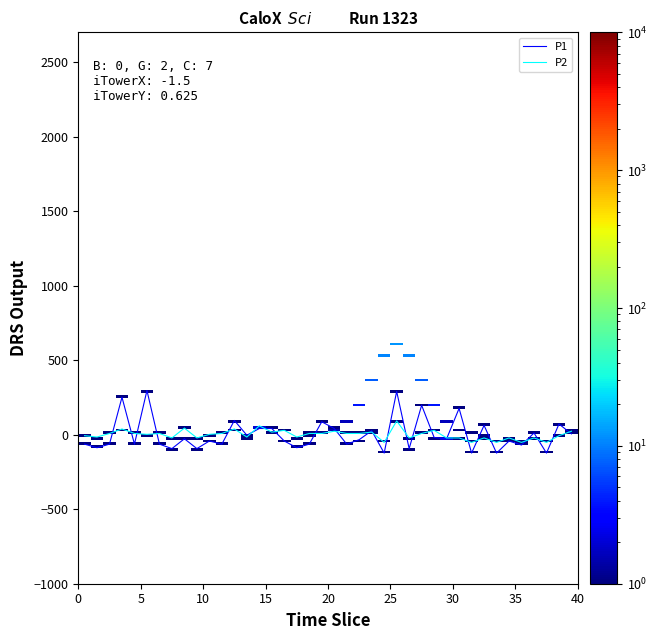

List the series in order of their peak value, lowest first.

P2, P1